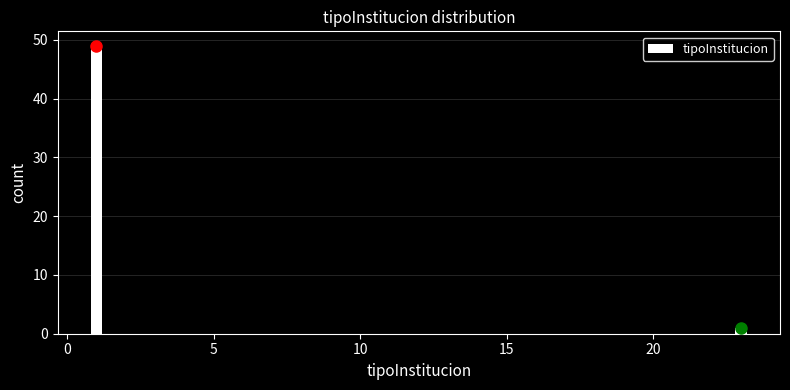

Reading right to left, what are all the values shown in this chart?

20=1	0=49